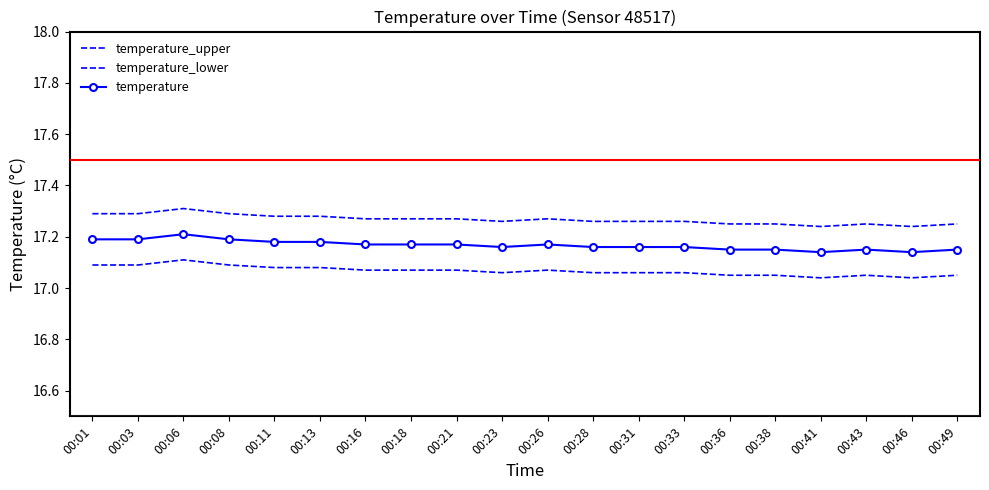

Which series has the largest total across all categories?

temperature_upper